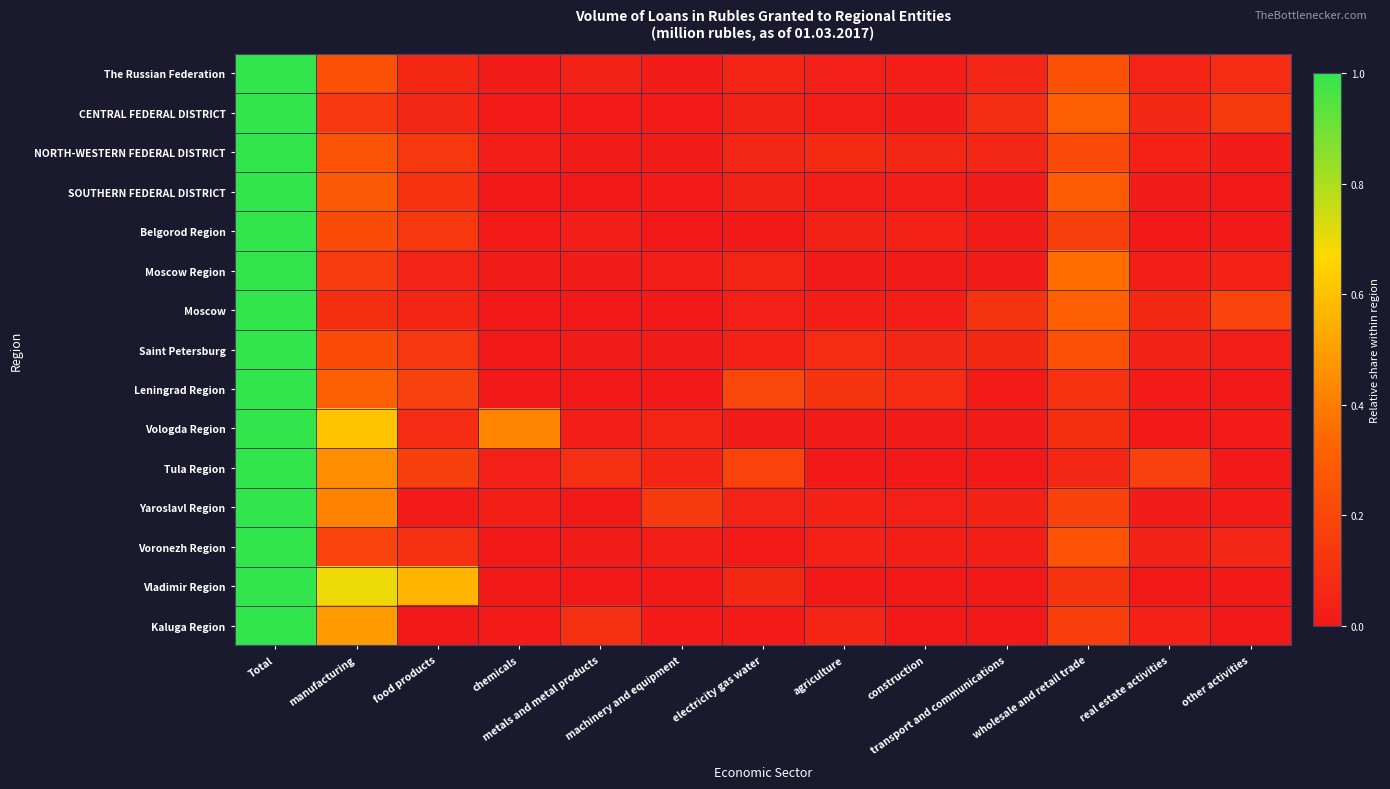

Which has a higher value, construction or agriculture?

agriculture